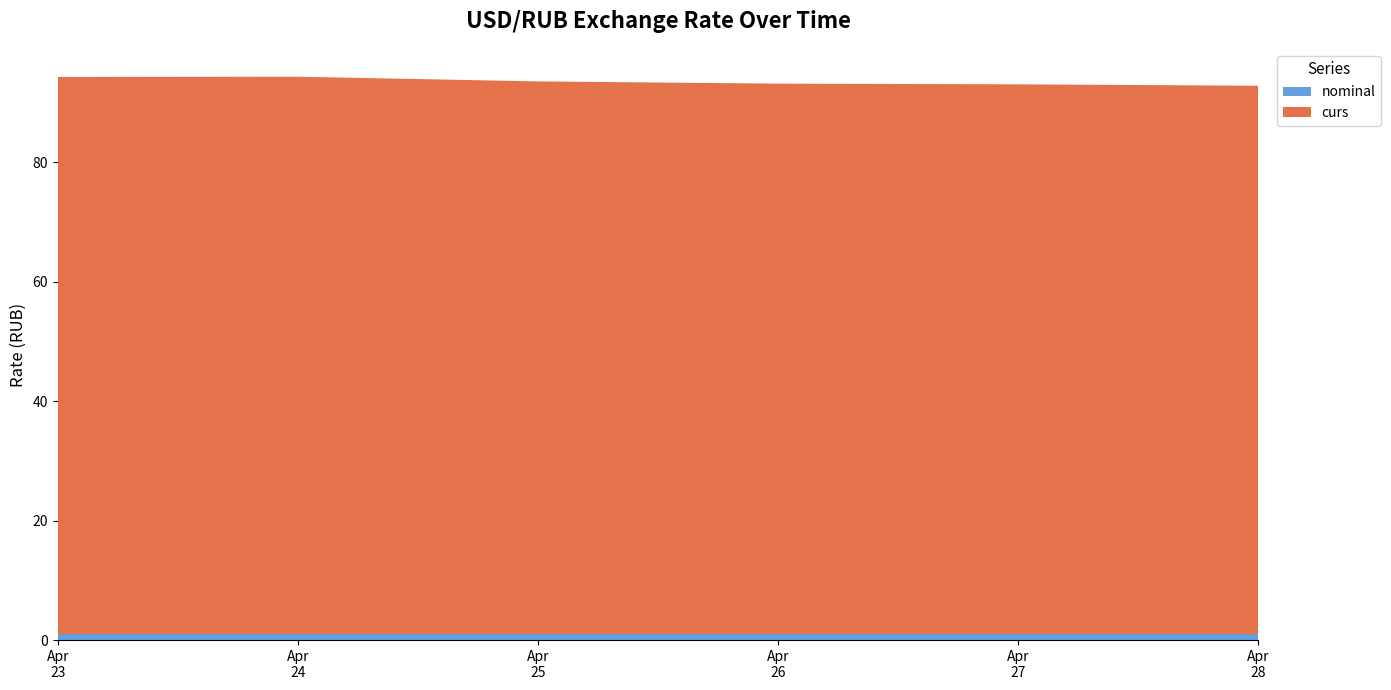

Reading left to right, transcribe all the data shown in this chart.

curs: 93.3	93.3	92.5	92.1	92.0	91.8
nominal: 1.0	1.0	1.0	1.0	1.0	1.0